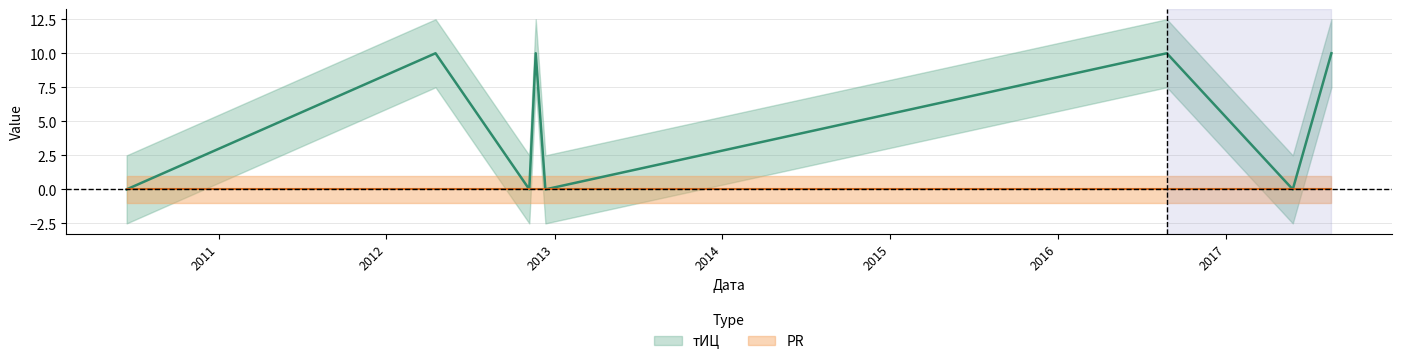

Reading left to right, what are all the values shown in this chart?

0	10	0	10	0	10	0	10